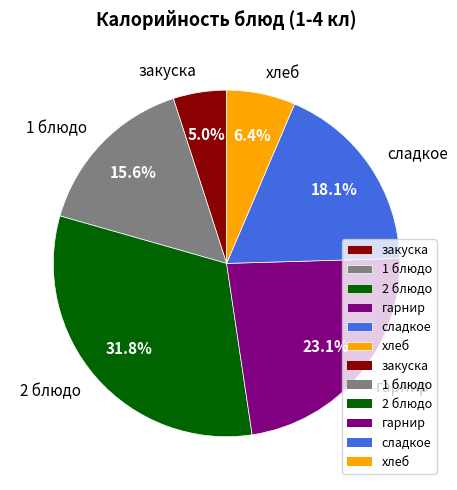

Which slice is the smallest?

закуска